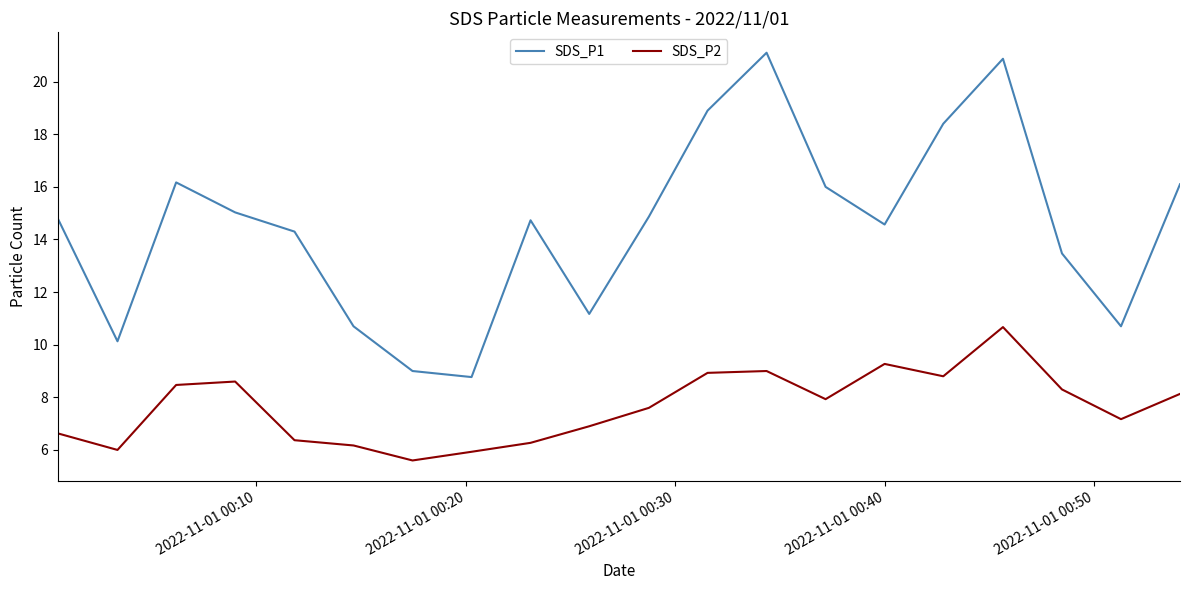

Which series has the widest spread of values?

SDS_P1